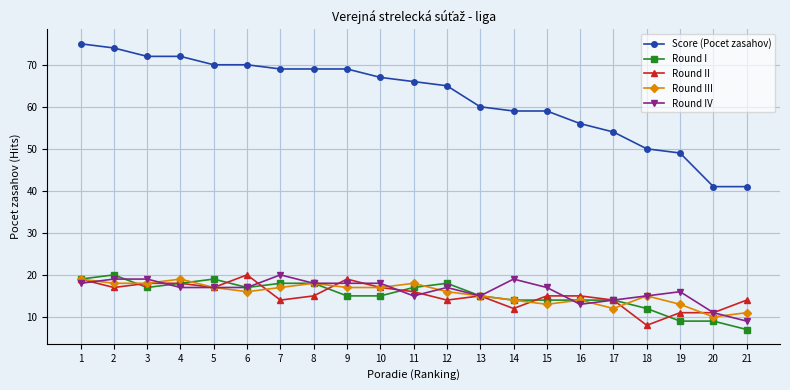

At which label does Score (Pocet zasahov) first exceed 66?

1